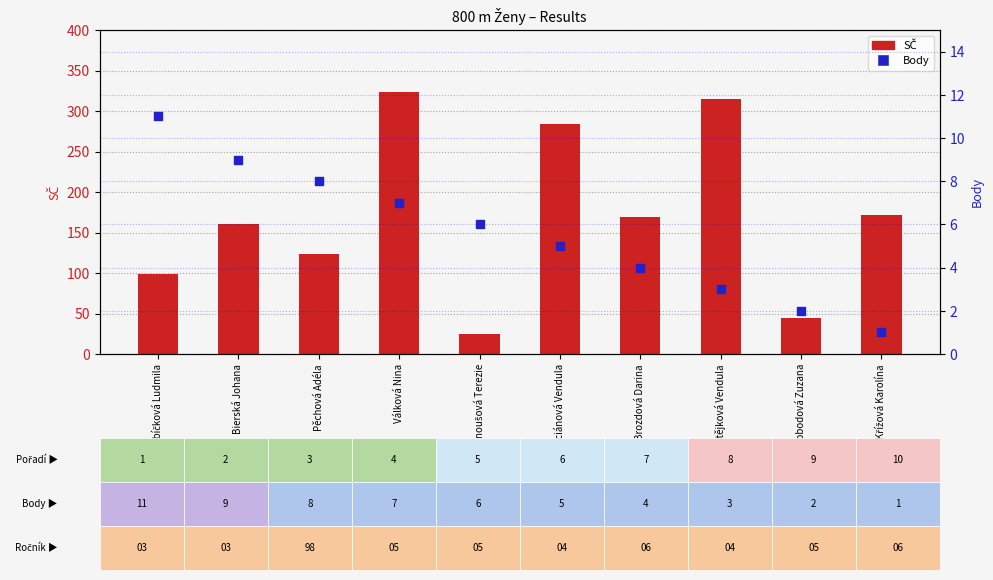

At how many categories does at least one series exceed 223?

3